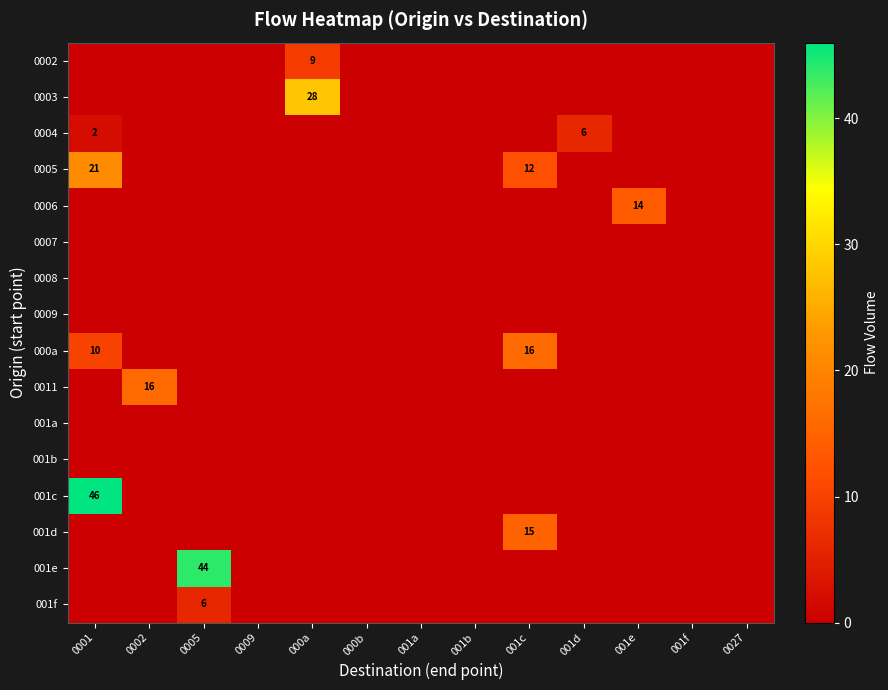

Is it true that 001f equals 6 at 0005?

True